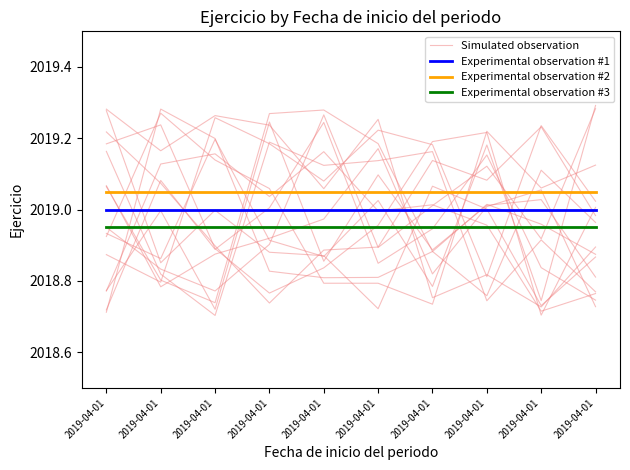

Count the number of categories in the chart.

10